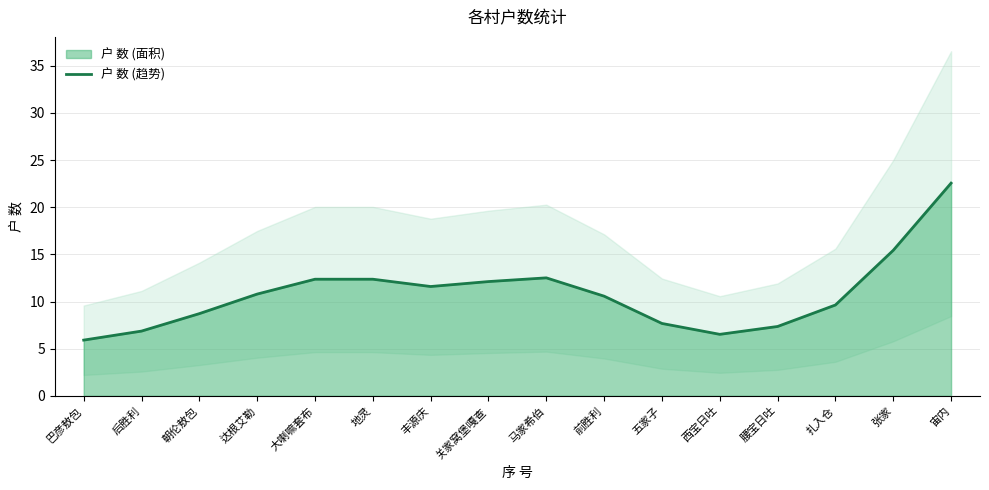

Where is the first local maximum?

地灵